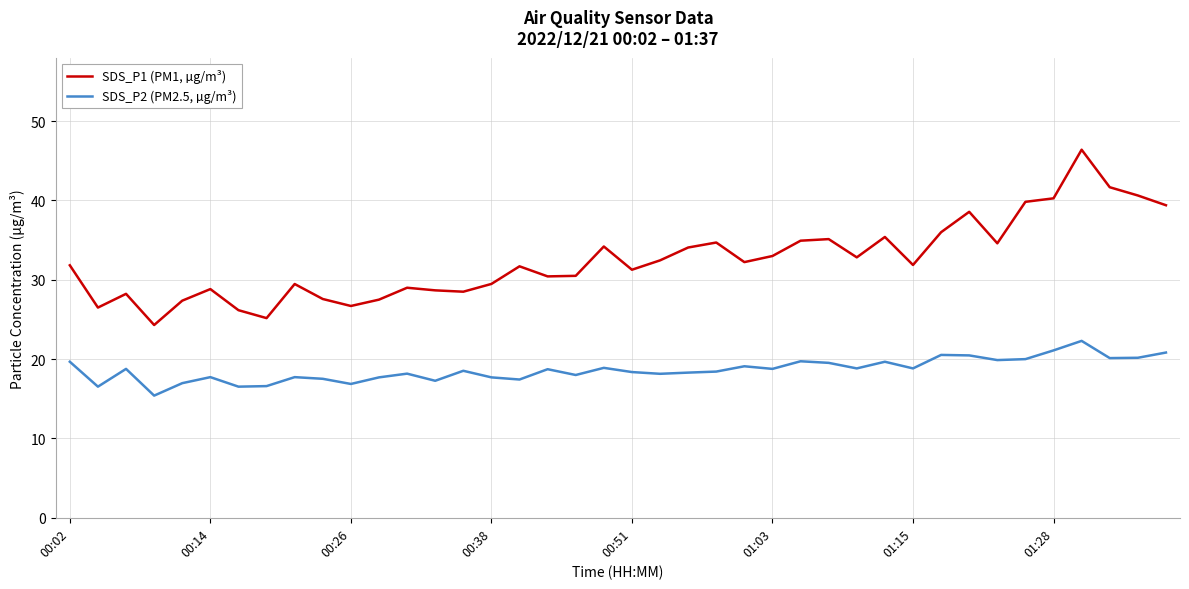

Does the chart have visible grid lines?

Yes